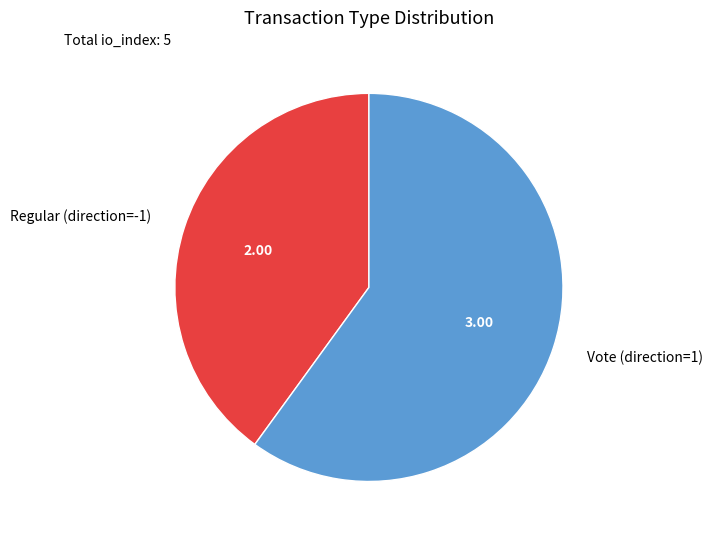

Between Regular (direction=-1) and Vote (direction=1), which is larger?

Vote (direction=1)